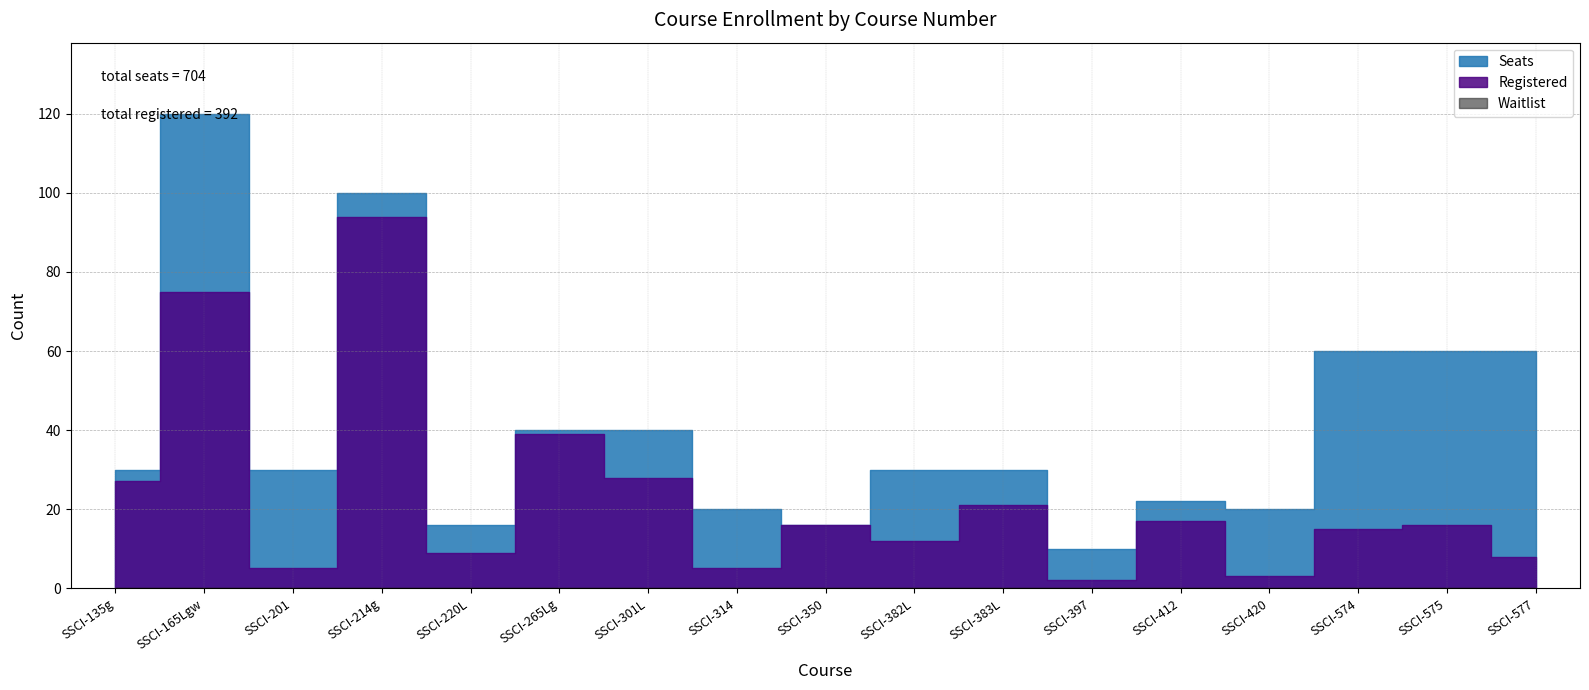

What is the label of the 16th point from the right?

SSCI-165Lgw